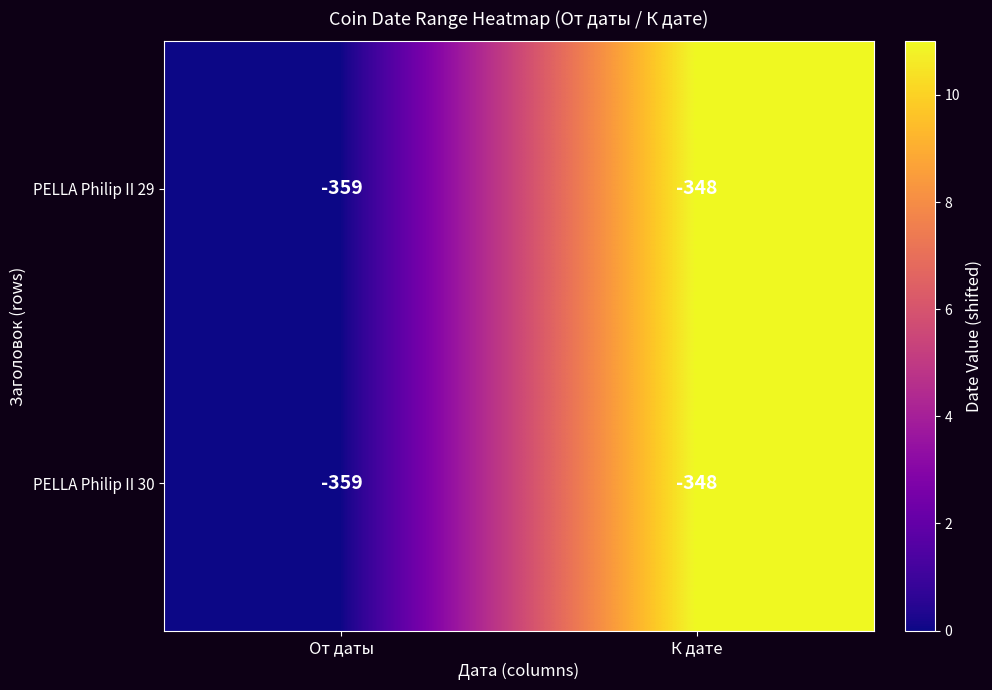

Reading right to left, list all the values displayed in this chart.

PELLA Philip II 29: К дате=-348	От даты=-359
PELLA Philip II 30: К дате=-348	От даты=-359